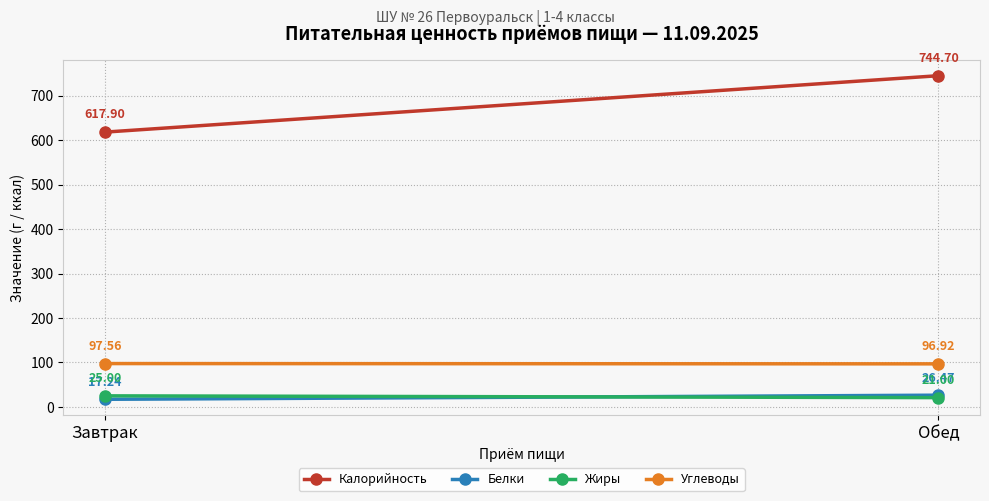

What is the difference between the highest and lowest values at Завтрак?

600.7